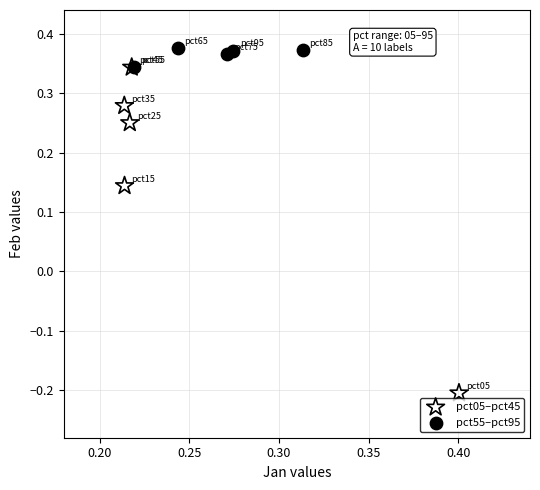

Which series has the widest spread of Y values?

pct05–pct45